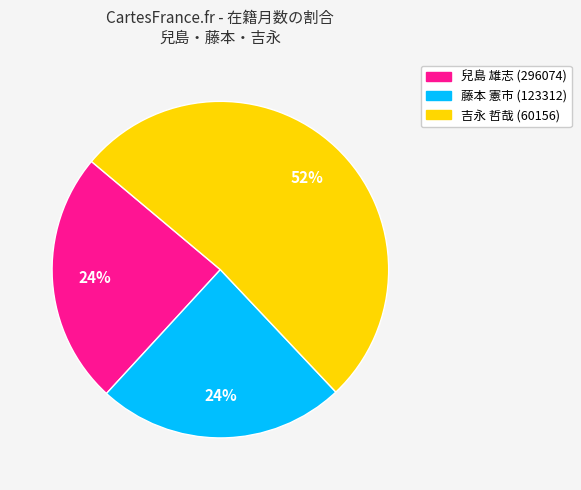

To the nearest percent, what portion does 兒島 雄志 (296074) represent?

24%